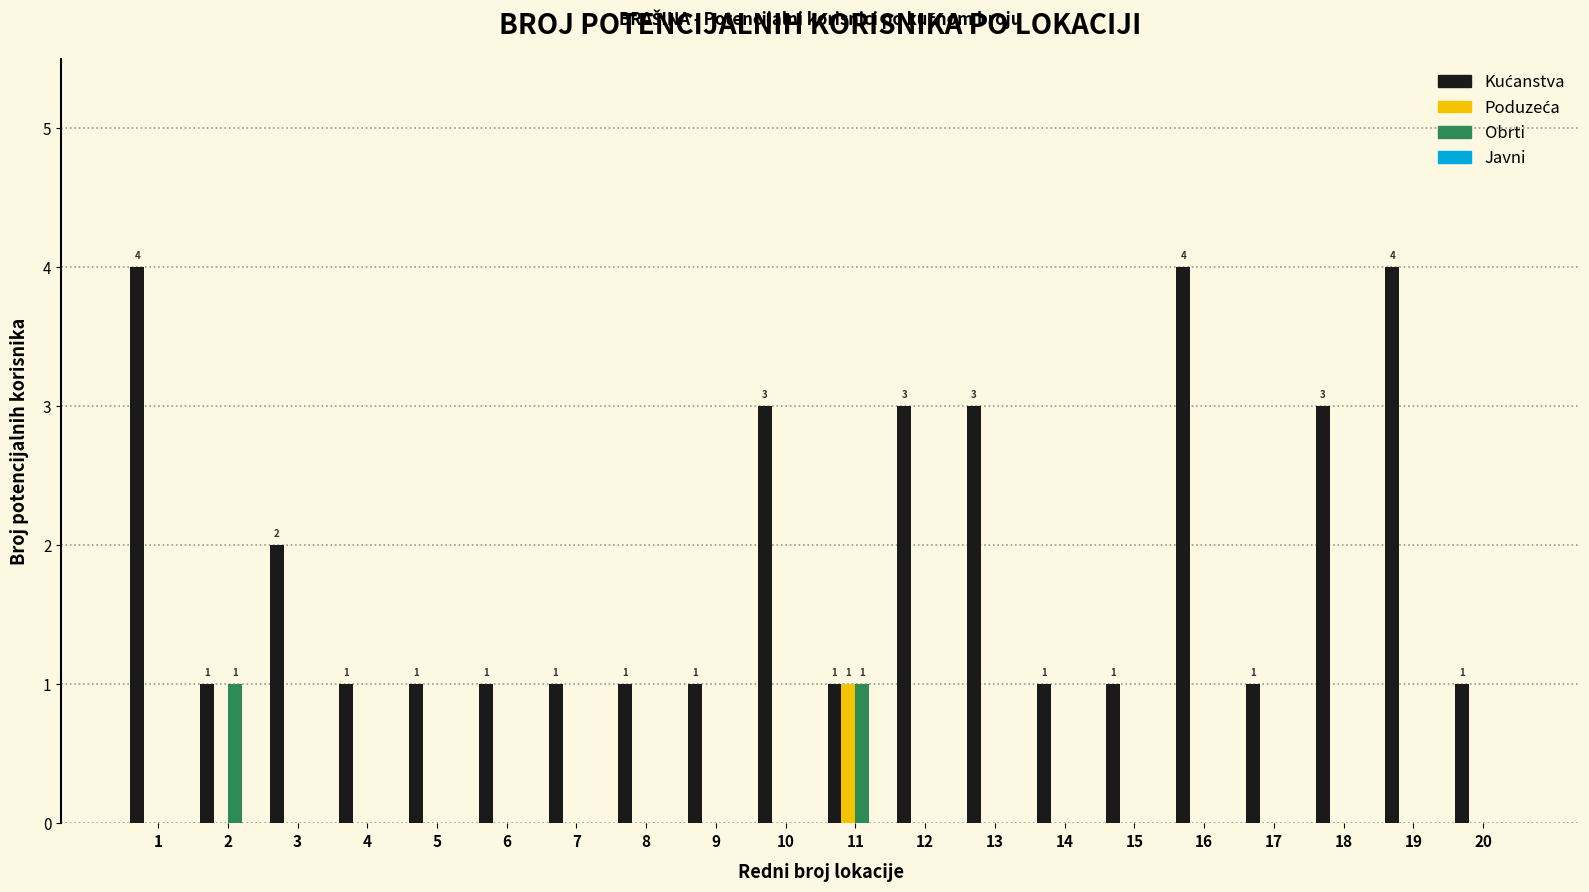

What is the greatest value displayed?

4